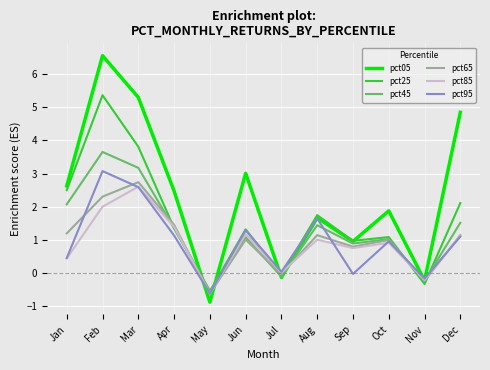

Rank the series by their maximum value, from highest to lowest.

pct05, pct25, pct45, pct95, pct65, pct85